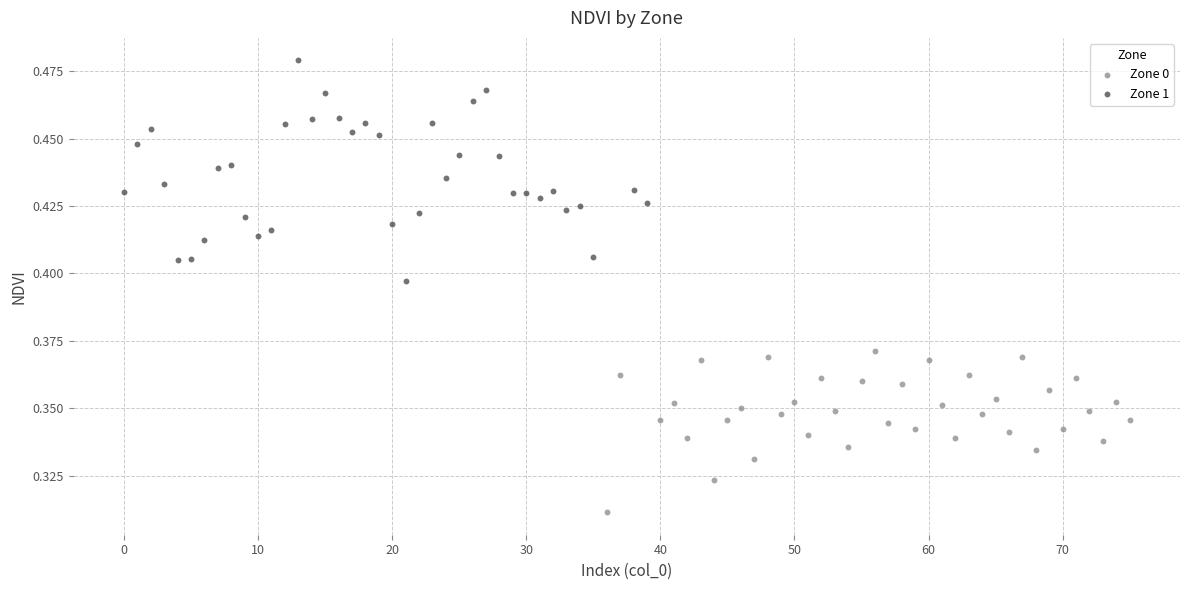

Which series contains the lowest Y value?

Zone 0